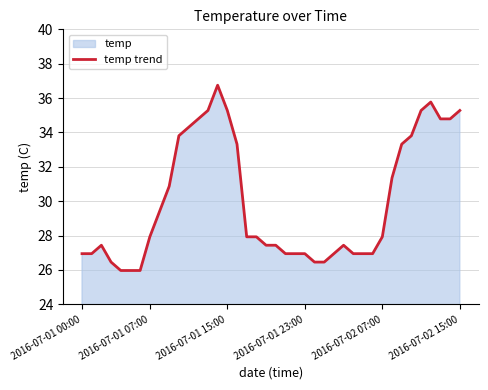

The chart shows a value of 12.9 at 2016-07-01 07:00. True or false?

False